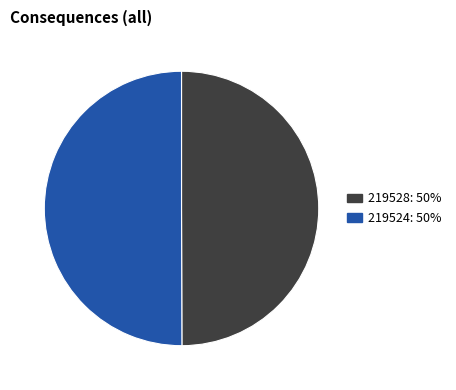

Is it true that 219528 is 1% of the pie?

False